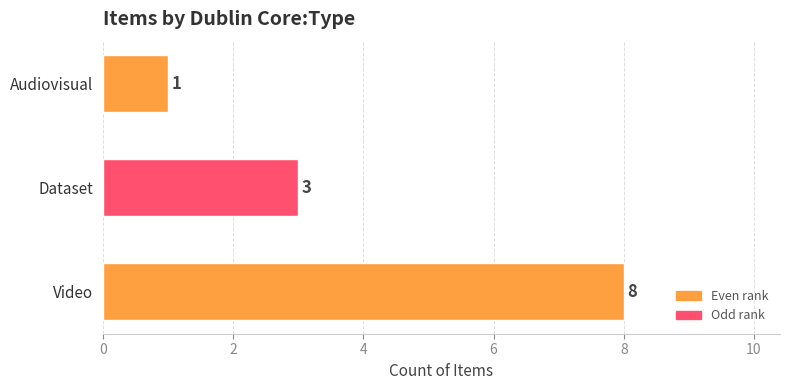

Between Audiovisual and Video, which is larger?

Video